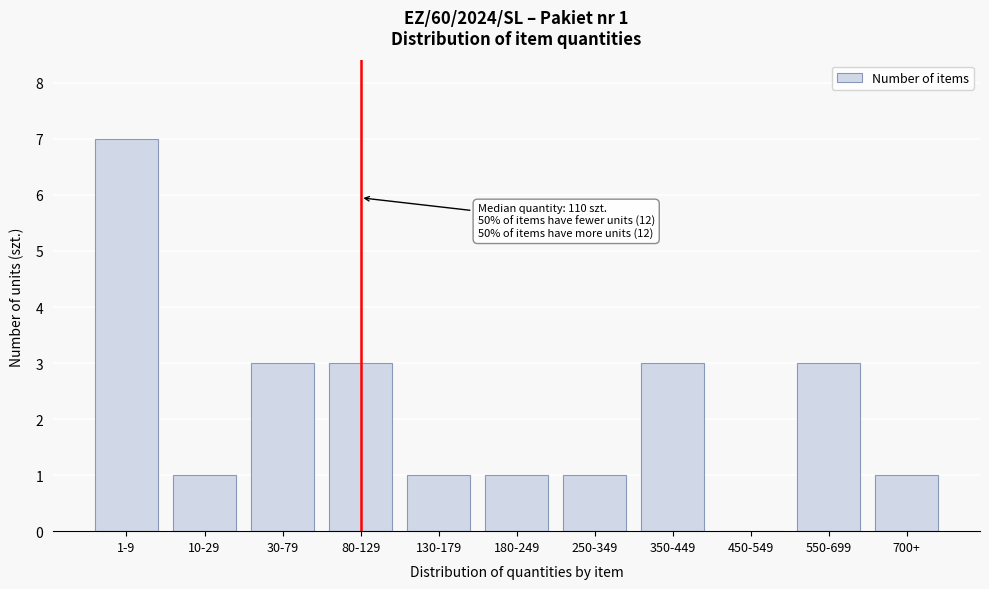

Reading left to right, what are all the values shown in this chart?

1-9=7	10-29=1	30-79=3	80-129=3	130-179=1	180-249=1	250-349=1	350-449=3	450-549=0	550-699=3	700+=1